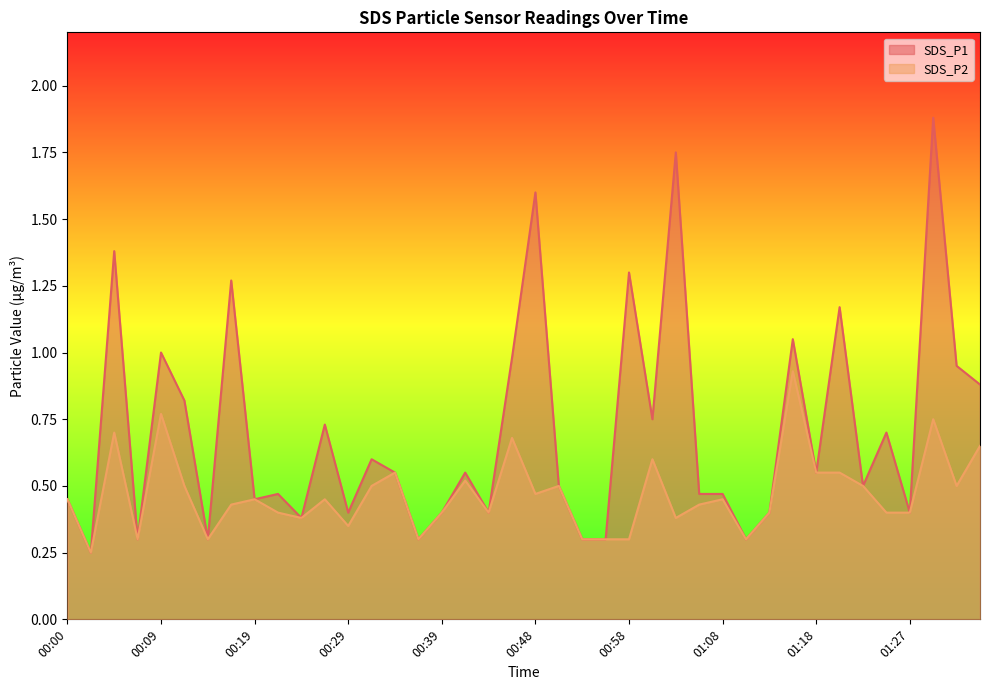

How many lines are shown in the chart?

2